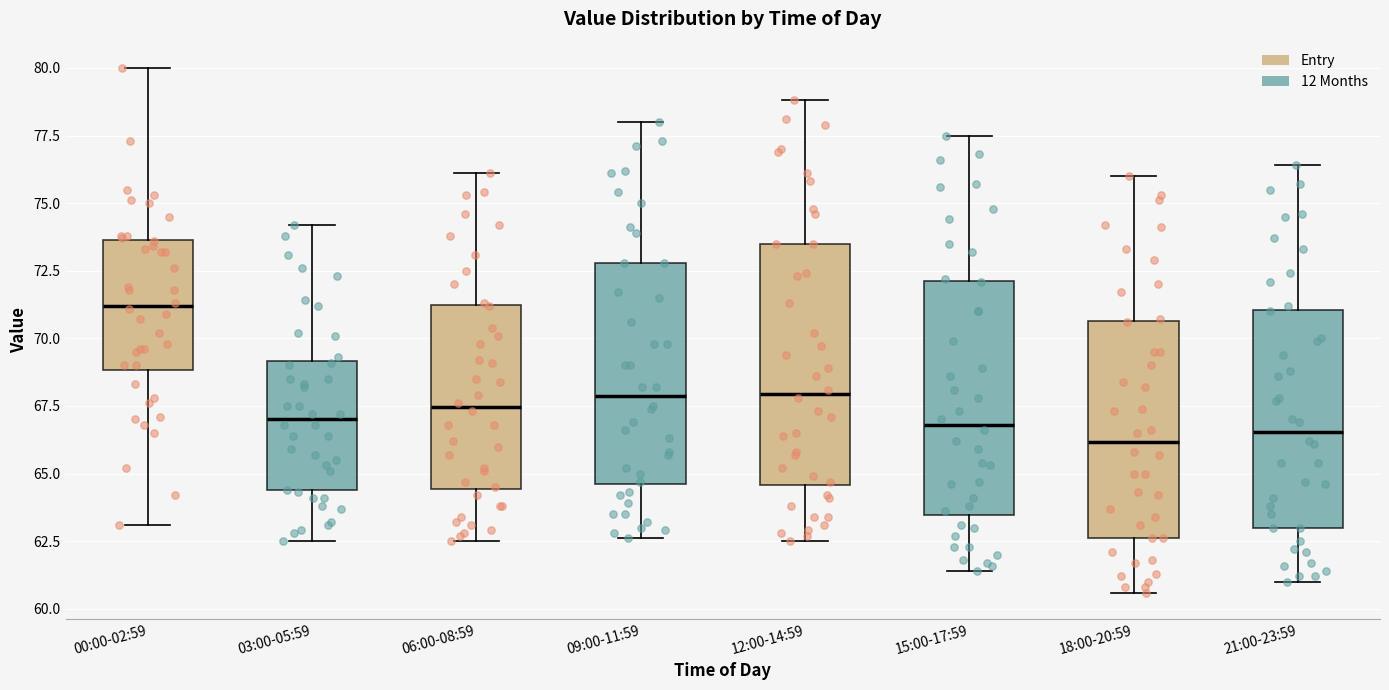

Reading left to right, transcribe this box plot: for each box, give where its median line is, the range the box spans, and where its two whiskers end, as read against the y-axis. The values are not printed on the chart, so give them approximately, as read against the axis.

00:00-02:59: median 71.0, box 69.0 to 73.5, whiskers 63.0 to 80.0
03:00-05:59: median 67.0, box 64.5 to 69.0, whiskers 62.5 to 74.0
06:00-08:59: median 67.5, box 64.5 to 71.0, whiskers 62.5 to 76.0
09:00-11:59: median 68.0, box 64.5 to 73.0, whiskers 62.5 to 78.0
12:00-14:59: median 68.0, box 64.5 to 73.5, whiskers 62.5 to 79.0
15:00-17:59: median 67.0, box 63.5 to 72.0, whiskers 61.5 to 77.5
18:00-20:59: median 66.0, box 62.5 to 70.5, whiskers 60.5 to 76.0
21:00-23:59: median 66.5, box 63.0 to 71.0, whiskers 61.0 to 76.5